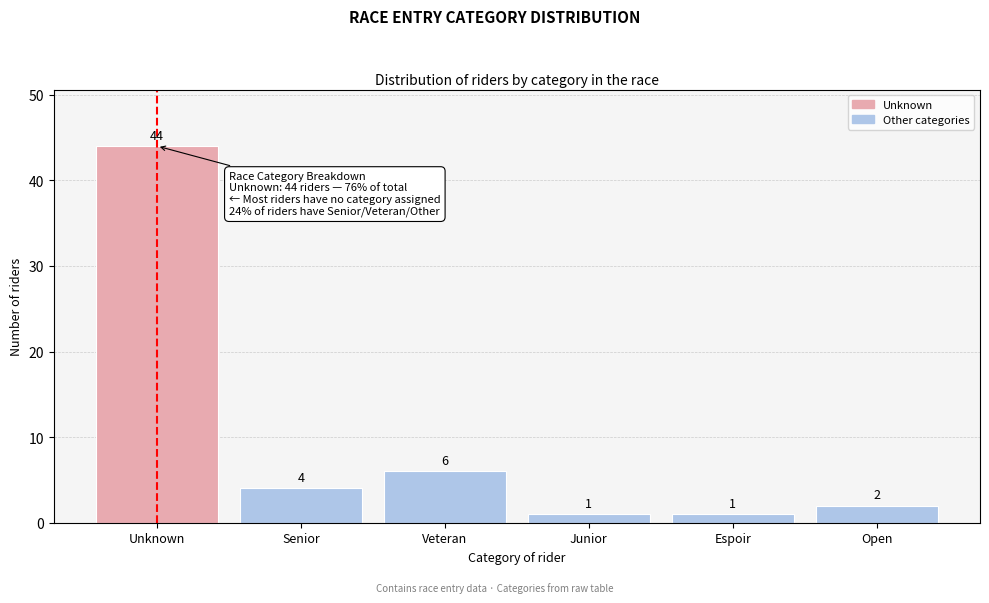

Reading left to right, transcribe all the data shown in this chart.

44	4	6	1	1	2